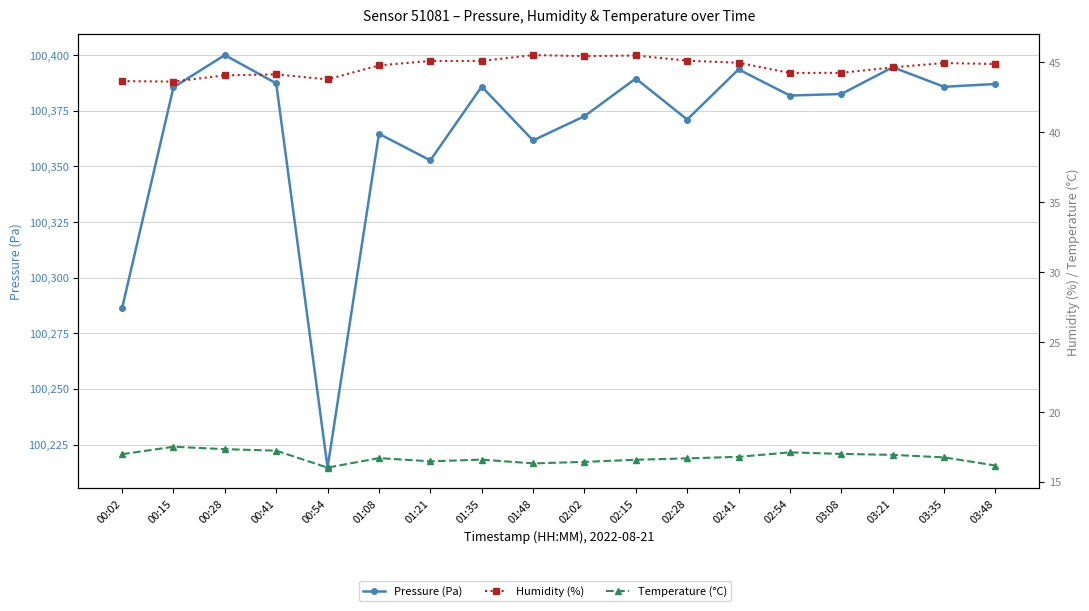

Does the chart display data point markers on the line(s)?

Yes